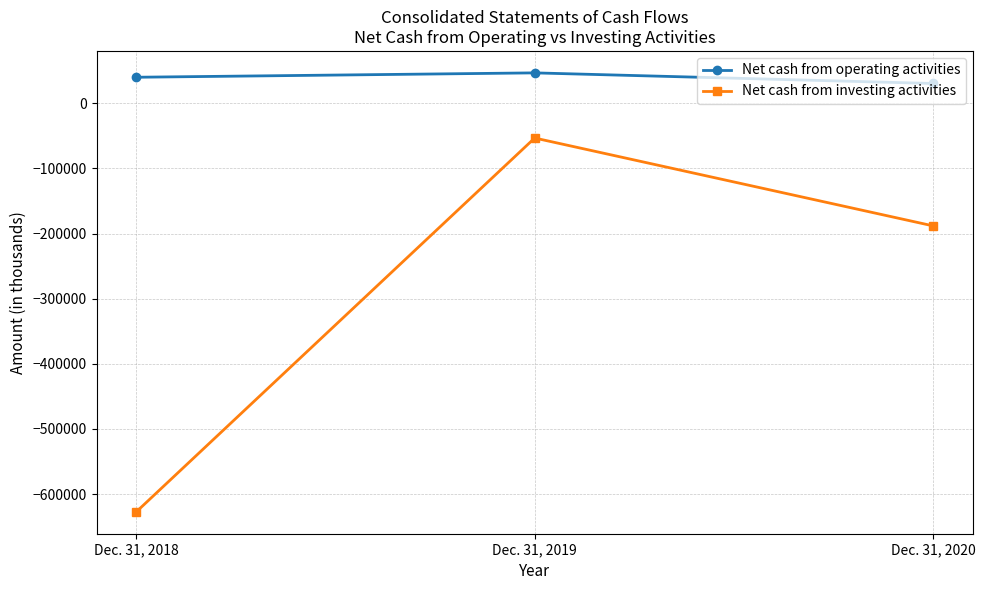

What is the sum of the Net cash from operating activities values at Dec. 31, 2018 and Dec. 31, 2020?

70473